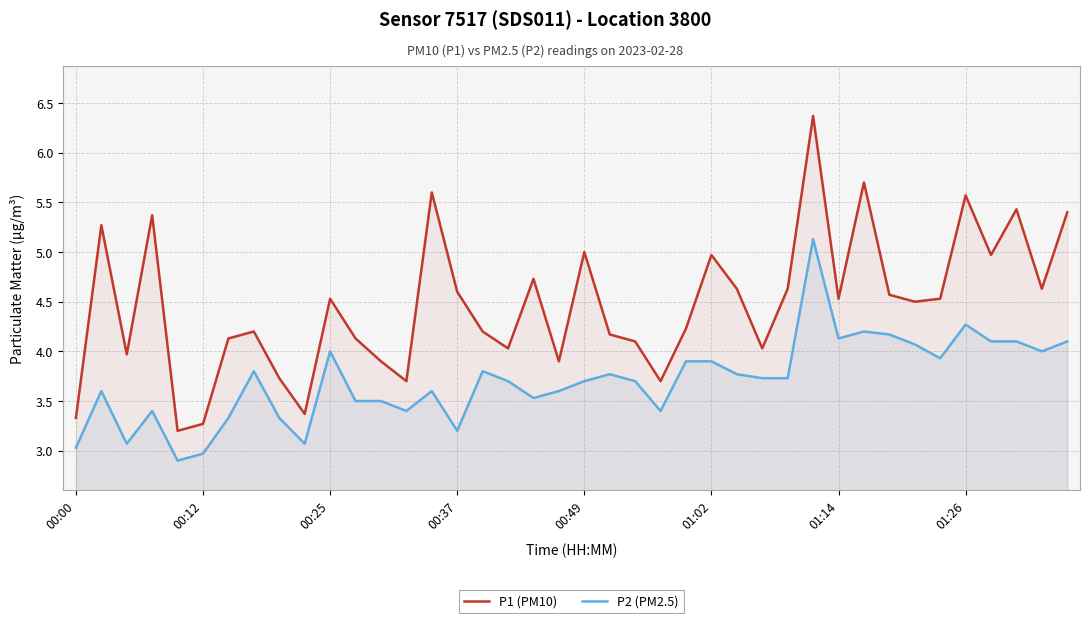

Rank the series by their maximum value, from highest to lowest.

P1 (PM10), P2 (PM2.5)